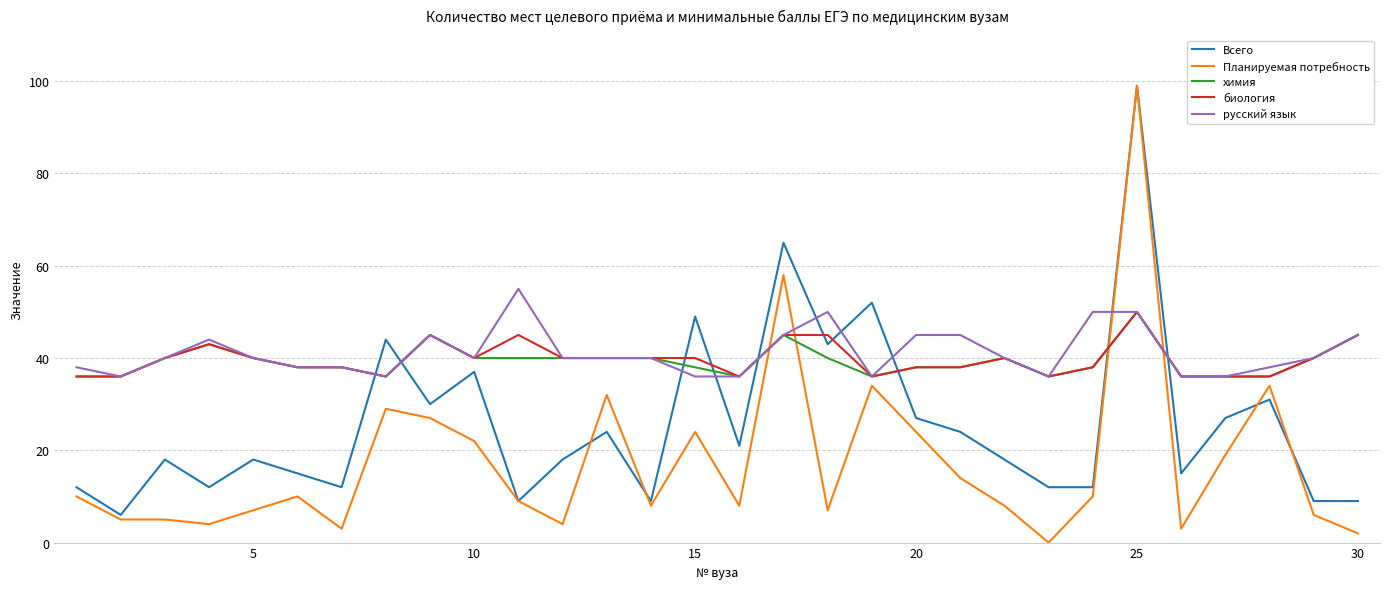

Which series has the largest range (max minus min)?

Планируемая потребность